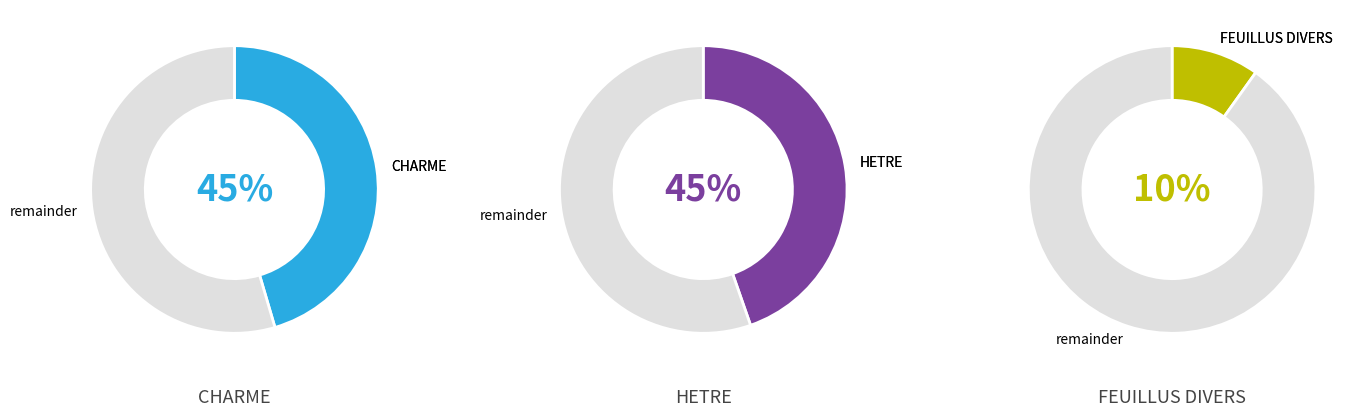

Which category has the biggest portion of the pie?

CHARME